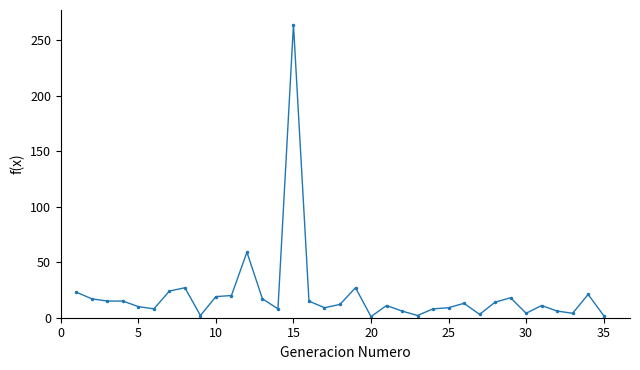

What is the greatest value displayed?

264